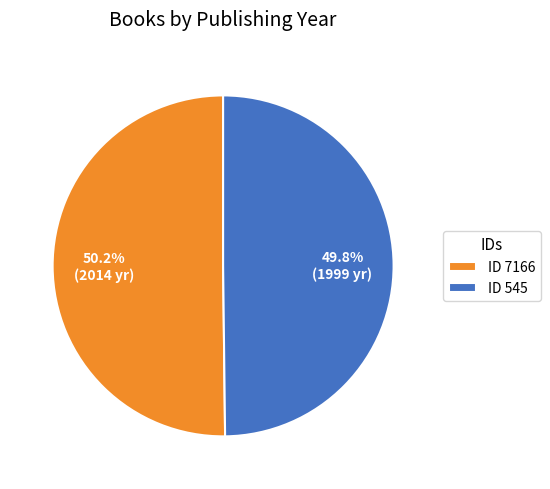

Combined, do ID 7166 and ID 545 account for over 50%?

Yes